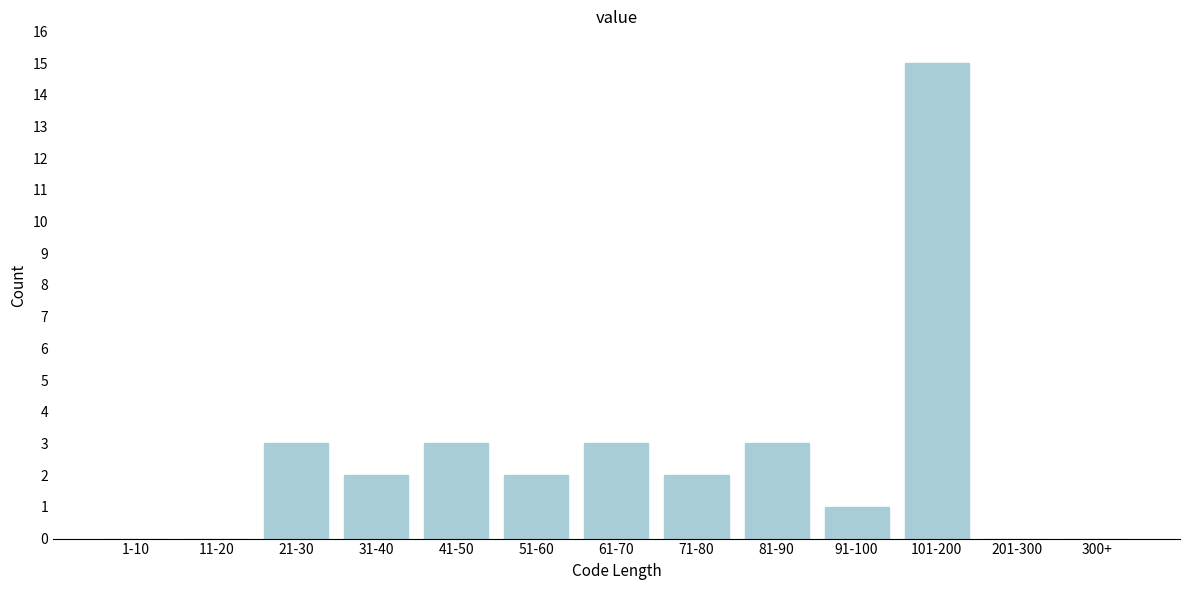

Reading left to right, what are all the values shown in this chart?

1-10=0	11-20=0	21-30=3	31-40=2	41-50=3	51-60=2	61-70=3	71-80=2	81-90=3	91-100=1	101-200=15	201-300=0	300+=0